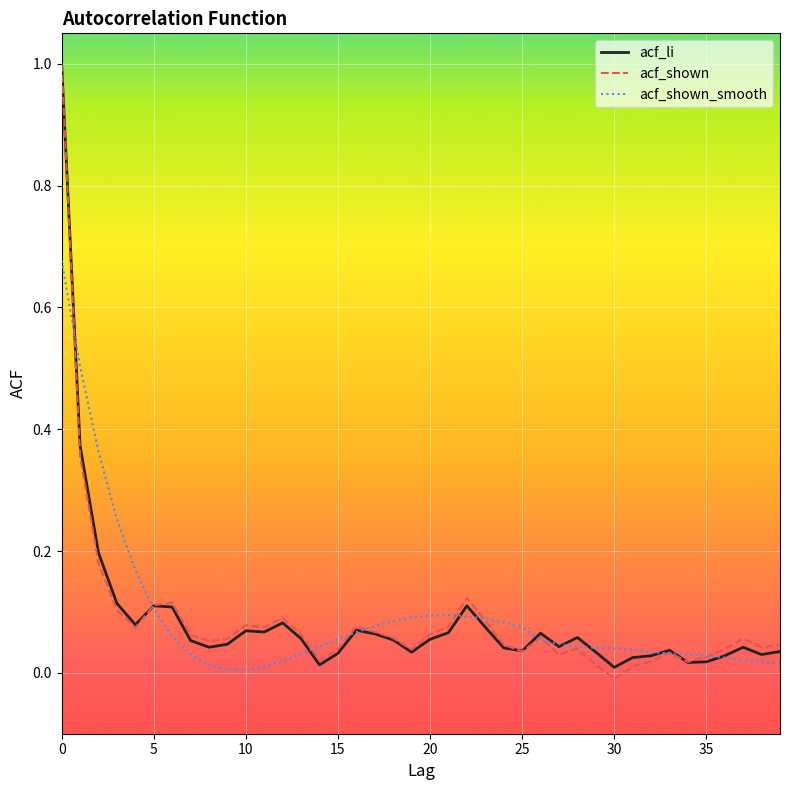

At how many categories does at least one series exceed 0?

40